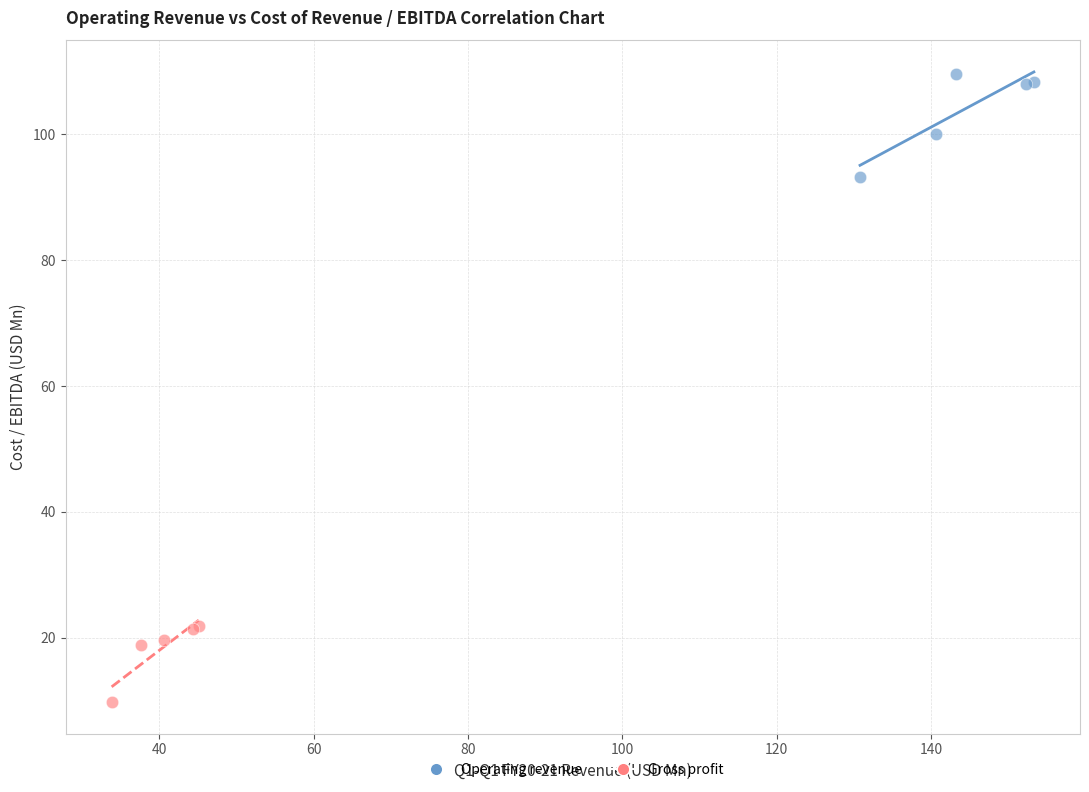

Which series contains the lowest Y value?

Gross profit